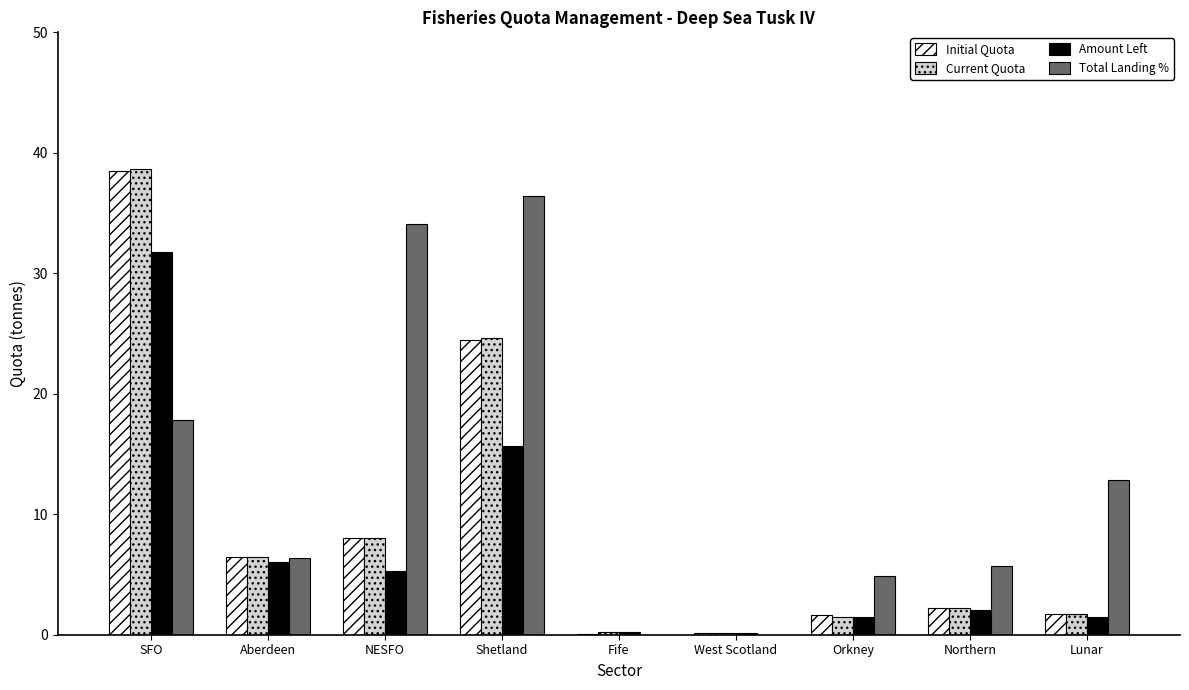

Which series changed the most between NESFO and Fife?

Total Landing %